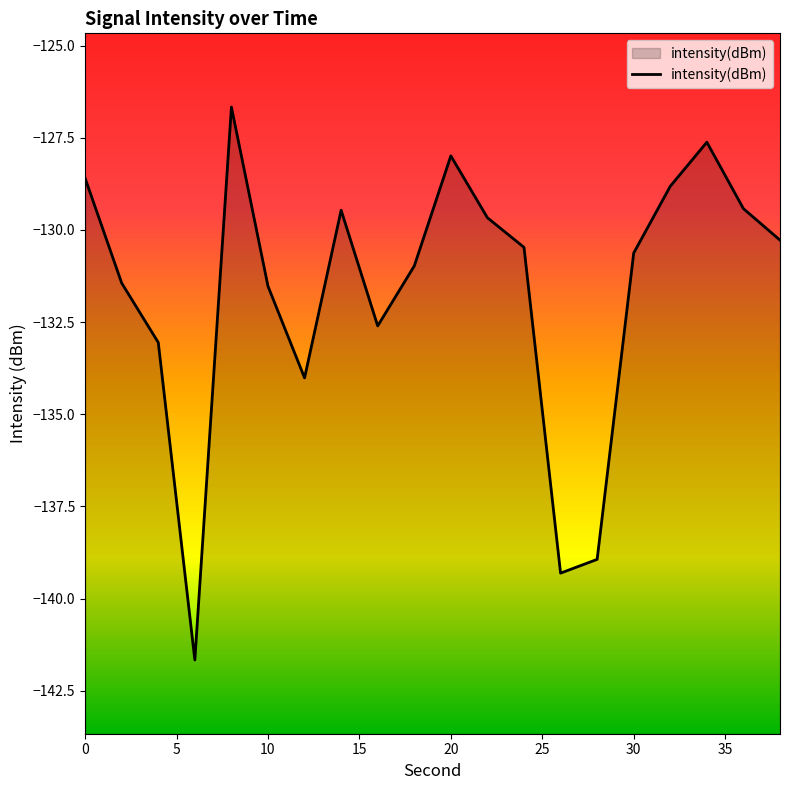

Does the chart display data point markers on the line(s)?

No